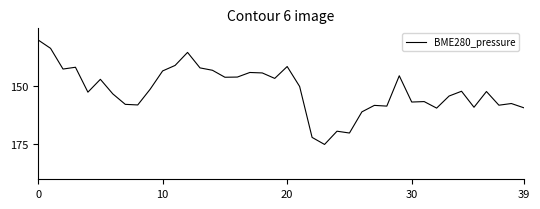

What is the smallest value displayed?

130.0